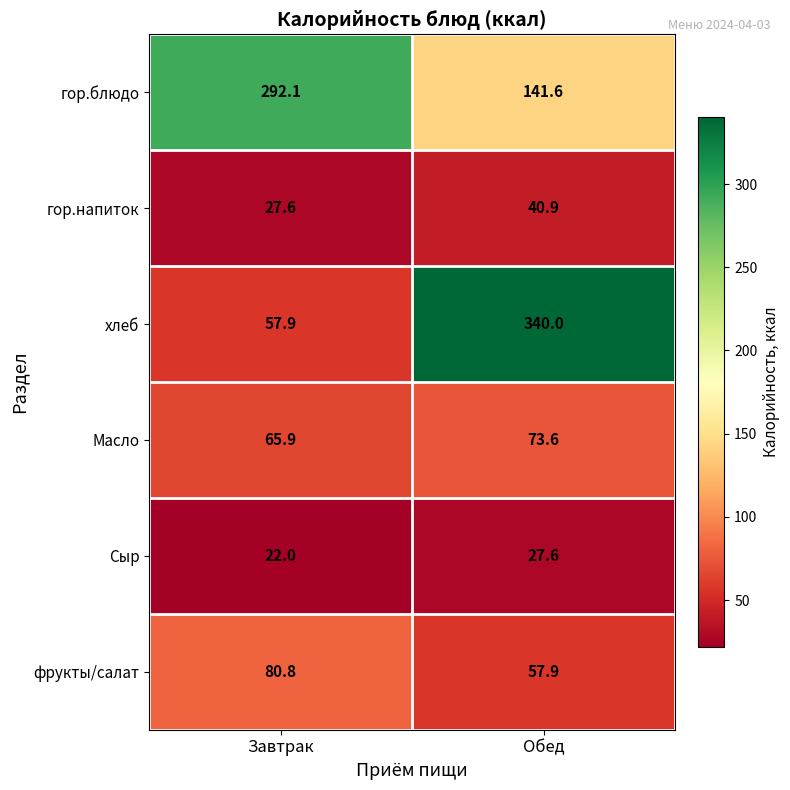

What is the difference between the фрукты/салат values at Обед and Завтрак?

22.9